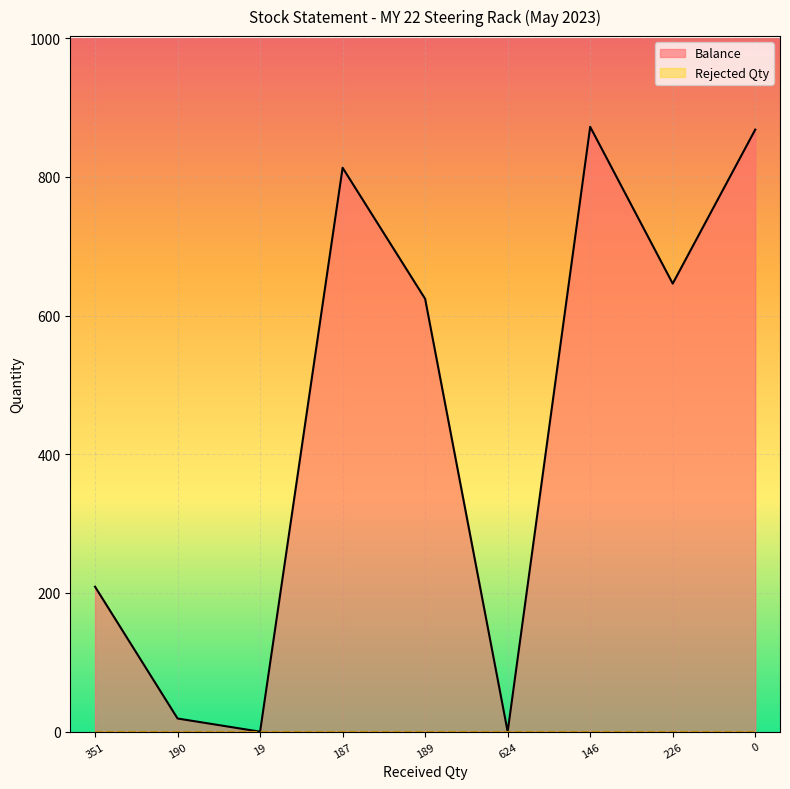

What is the maximum value shown in the chart?

872